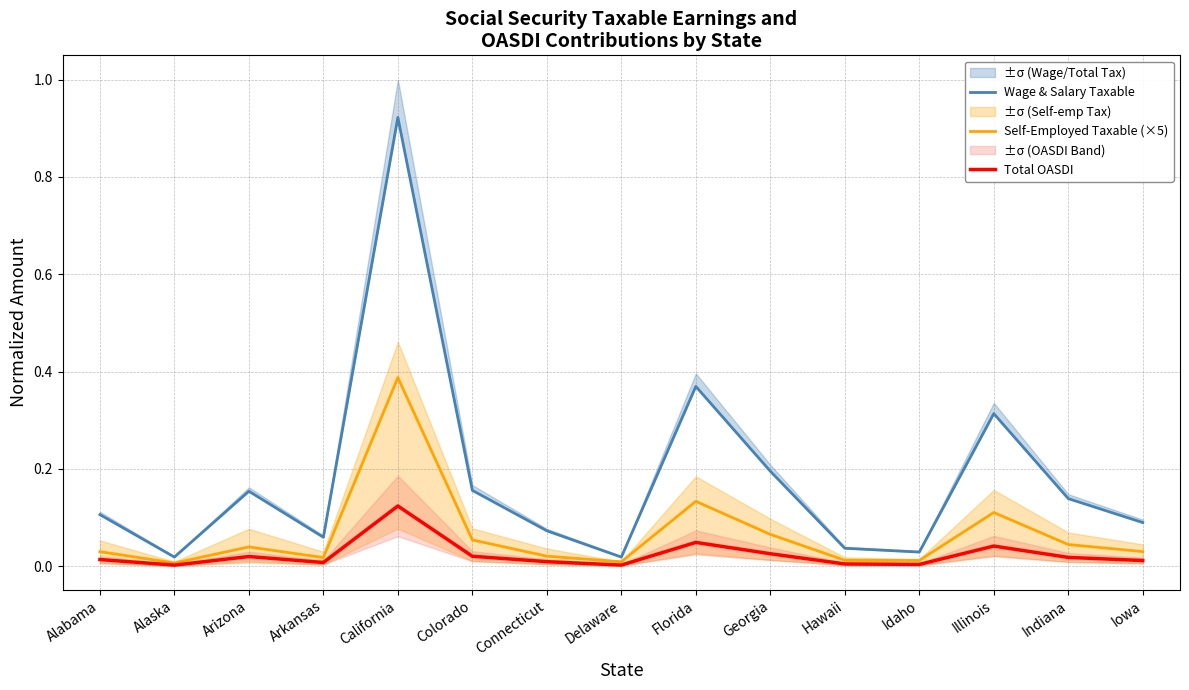

List the series in order of their overall mean, highest first.

Wage & Salary Taxable, Self-Employed Taxable (×5), Total OASDI